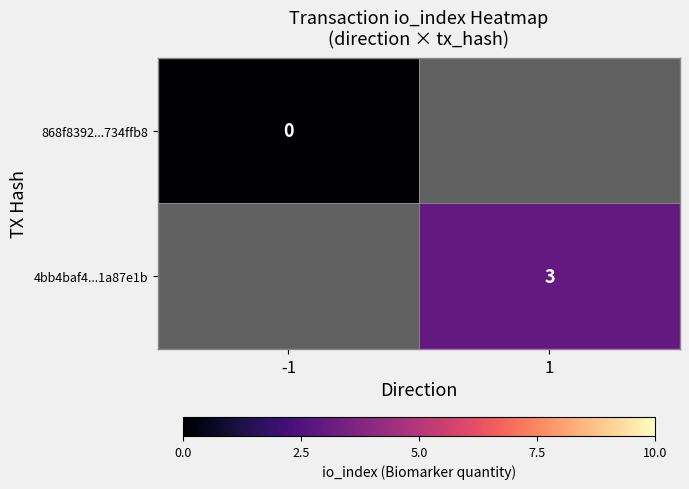

Is the value of 868f8392...734ffb8 at 1 greater than the value of 4bb4baf4...1a87e1b at -1?

No